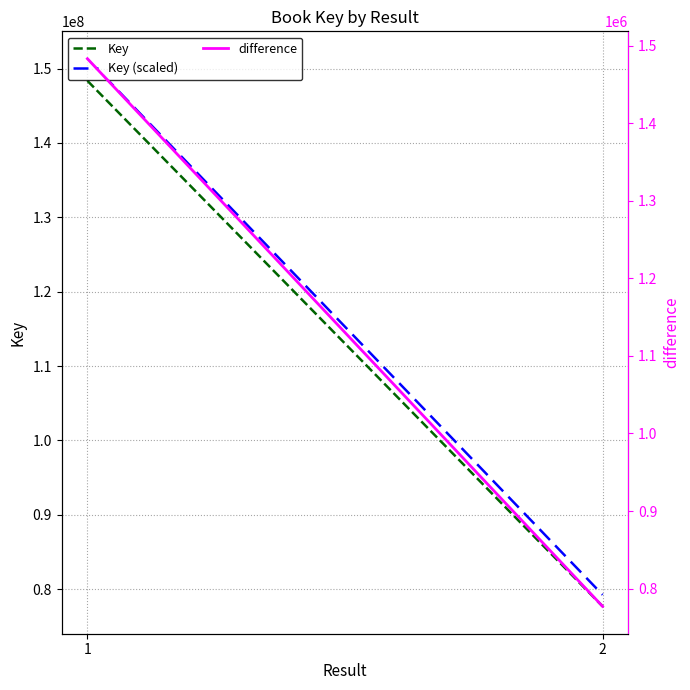

What is the total value across all series at 2?

157735443.7